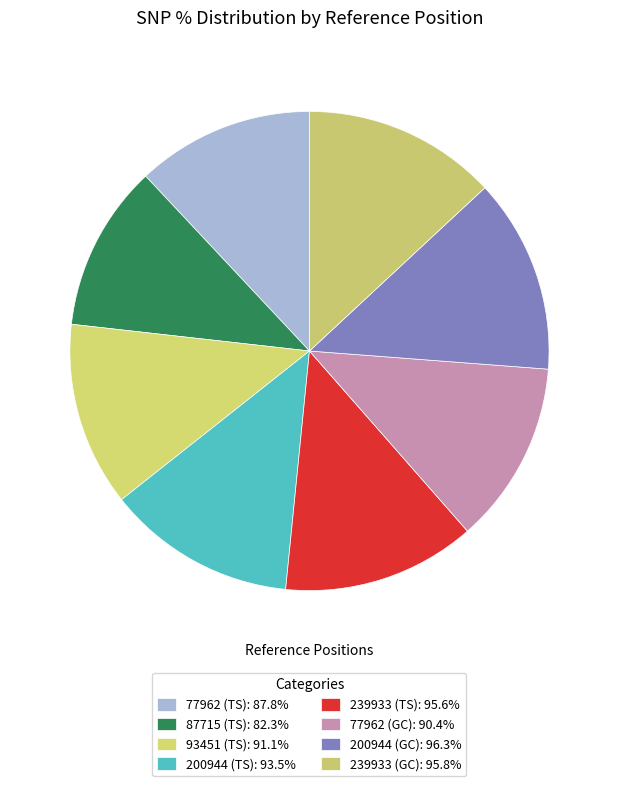

What is the largest slice in the pie chart?

200944 (GC)